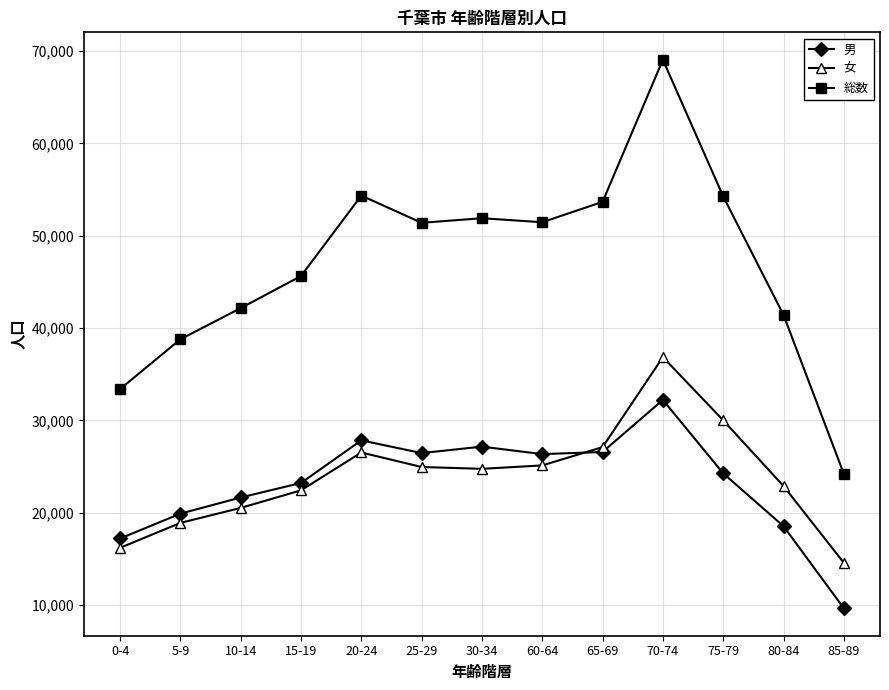

What position from the right is 10-14?

11